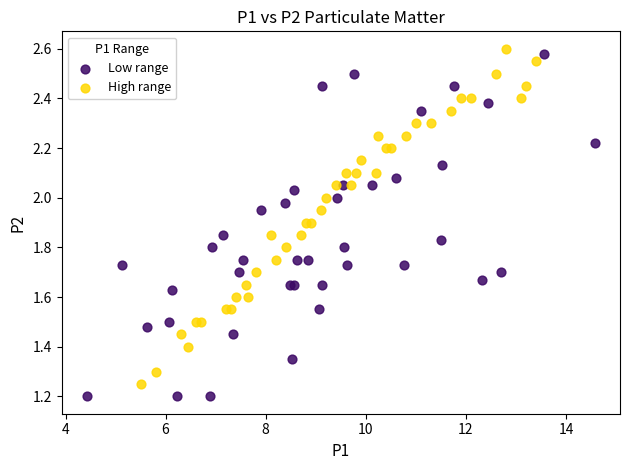

Which series has the widest spread of Y values?

Low range